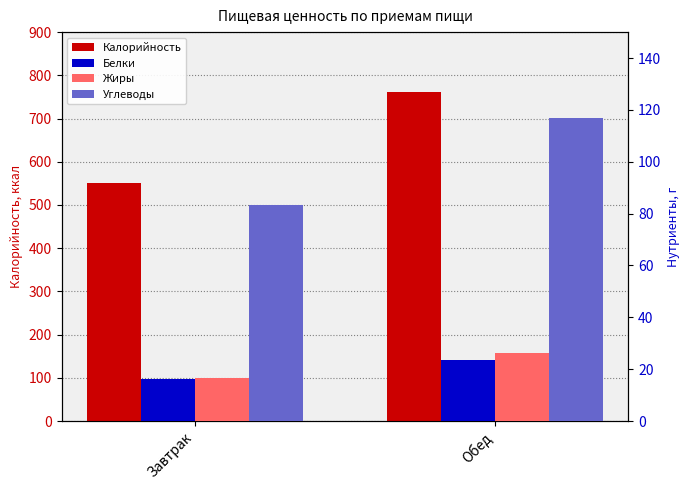

What is the sum of the Углеводы values at Обед and Завтрак?

200.4